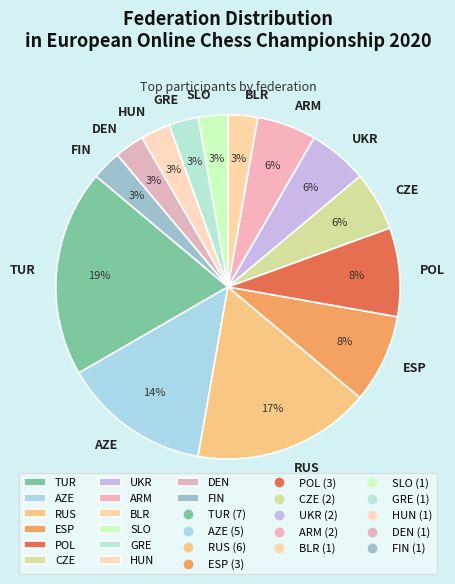

Is CZE the majority of the pie?

No